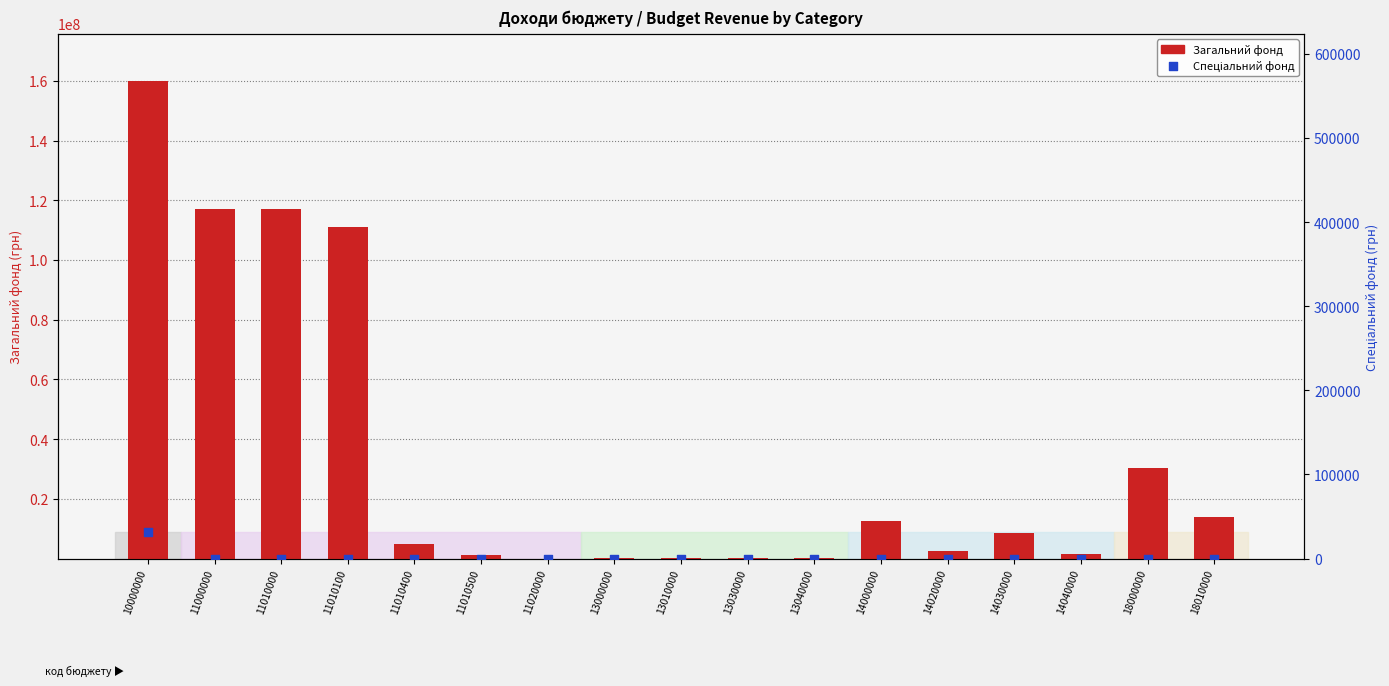

Which series reaches the minimum Y coordinate?

Спеціальний фонд